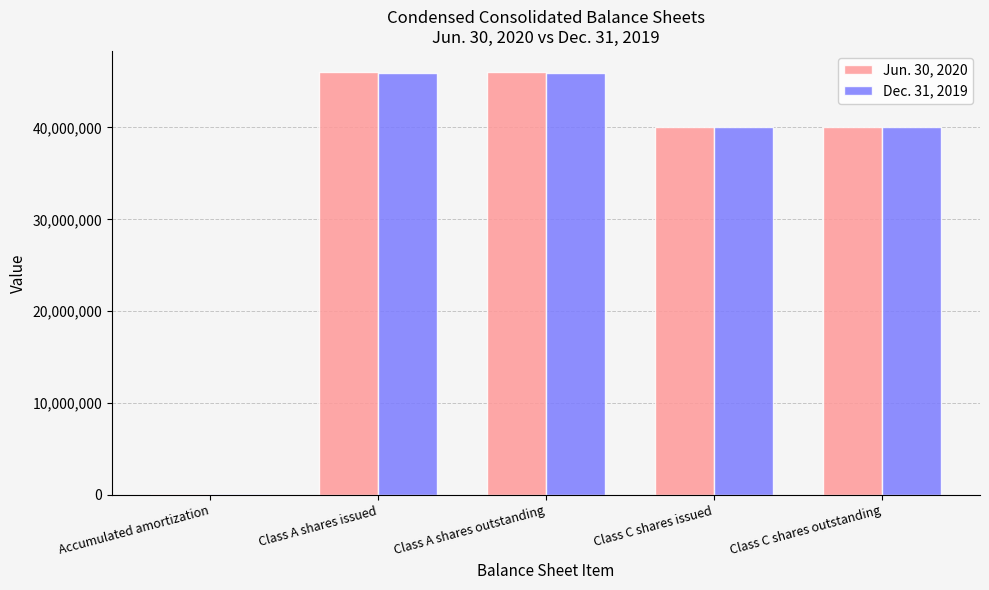

What is the maximum value shown in the chart?

46022724